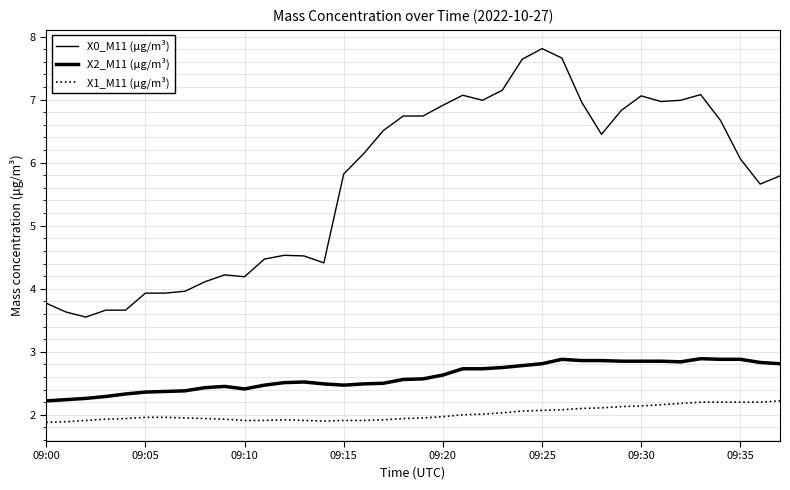

Reading right to left, list all the values displayed in this chart.

X0_M11 (μg/m³): 5.8	5.7	6.1	6.7	7.1	7.0	7.0	7.1	6.8	6.5	7.0	7.7	7.8	7.6	7.2	7.0	7.1	6.9	6.7	6.7	6.5	6.1	5.8	4.4	4.5	4.5	4.5	4.2	4.2	4.1	4.0	3.9	3.9	3.7	3.7	3.5	3.6	3.8
X2_M11 (μg/m³): 2.8	2.8	2.9	2.9	2.9	2.8	2.9	2.9	2.9	2.9	2.9	2.9	2.8	2.8	2.8	2.7	2.7	2.6	2.6	2.6	2.5	2.5	2.5	2.5	2.5	2.5	2.5	2.4	2.5	2.4	2.4	2.4	2.4	2.3	2.3	2.3	2.2	2.2
X1_M11 (μg/m³): 2.2	2.2	2.2	2.2	2.2	2.2	2.2	2.1	2.1	2.1	2.1	2.1	2.1	2.1	2.0	2.0	2.0	2.0	1.9	1.9	1.9	1.9	1.9	1.9	1.9	1.9	1.9	1.9	1.9	1.9	1.9	2.0	2.0	1.9	1.9	1.9	1.9	1.9